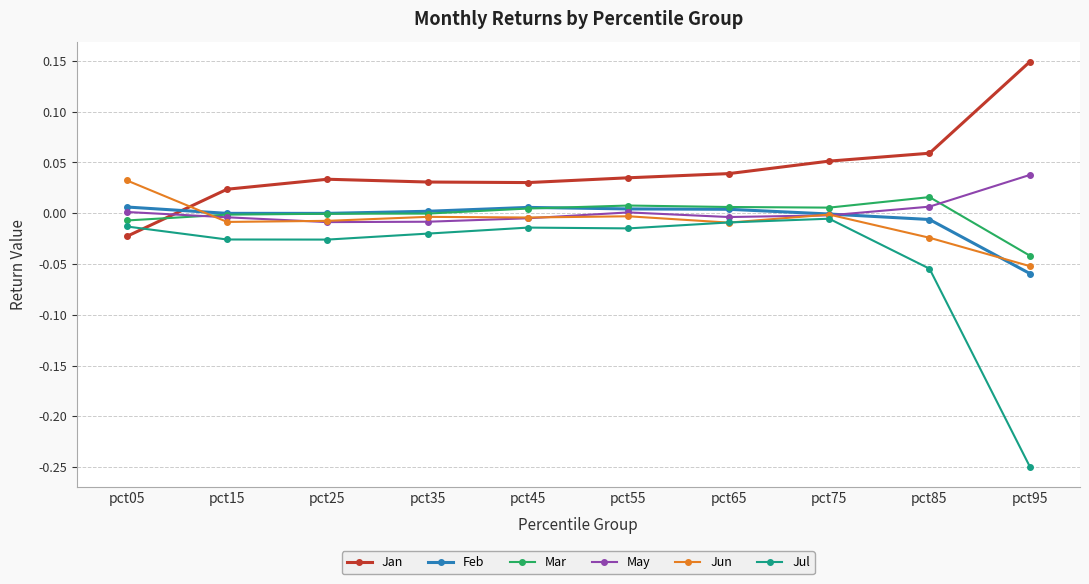

Between pct05 and pct95, which series saw the biggest shift?

Jul